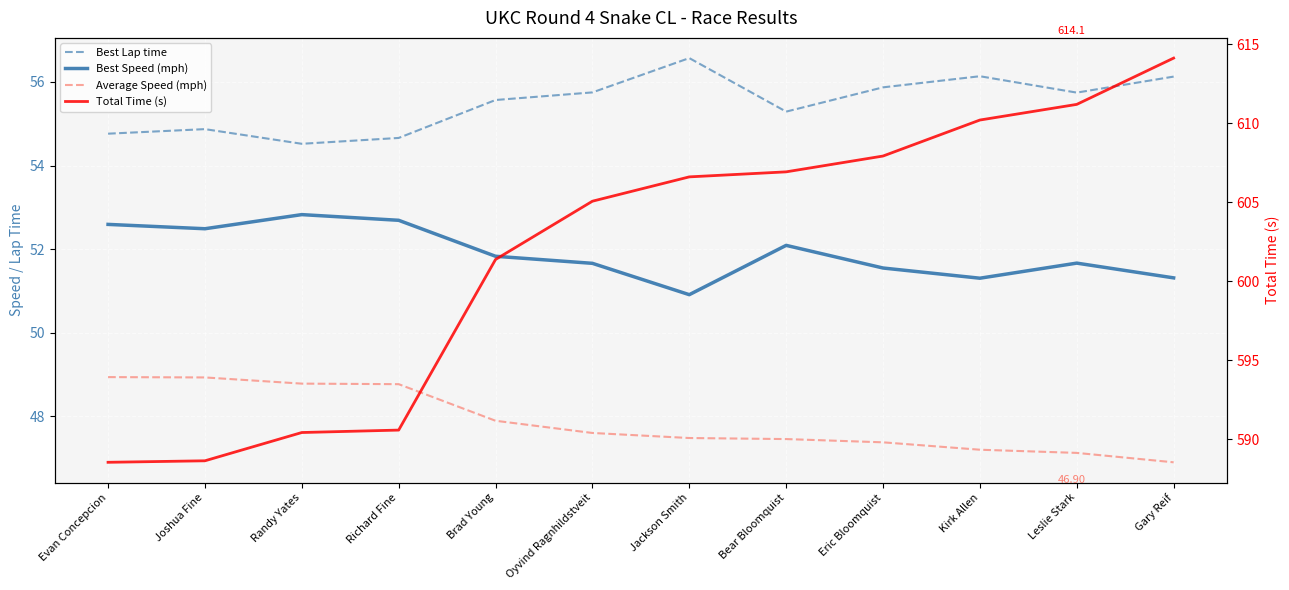

What position from the right is Bear Bloomquist?

5